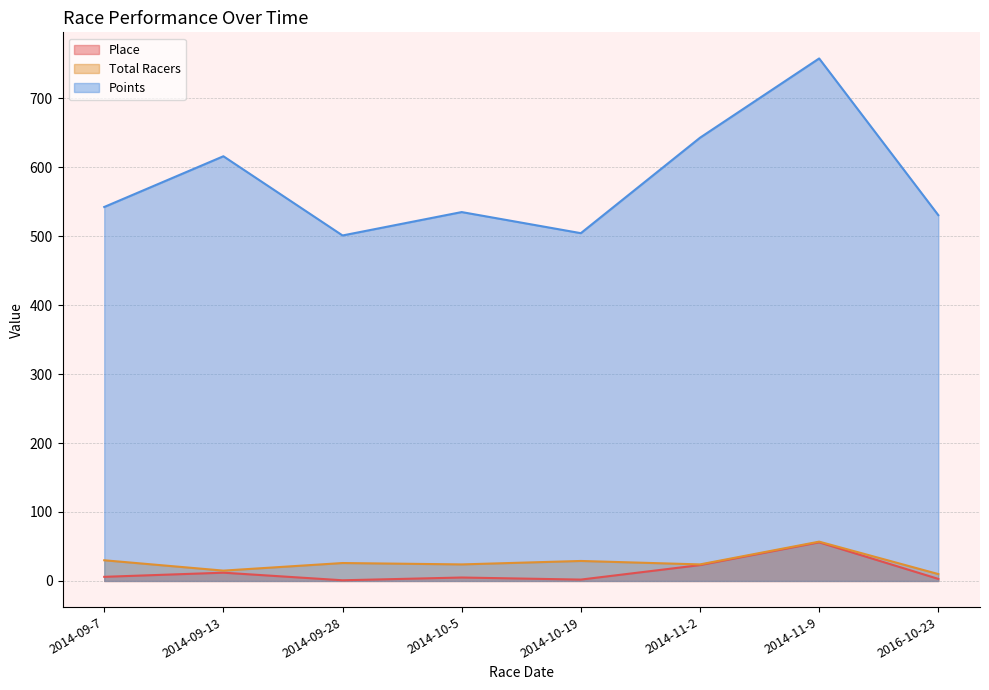

Which series has the largest total across all categories?

Points